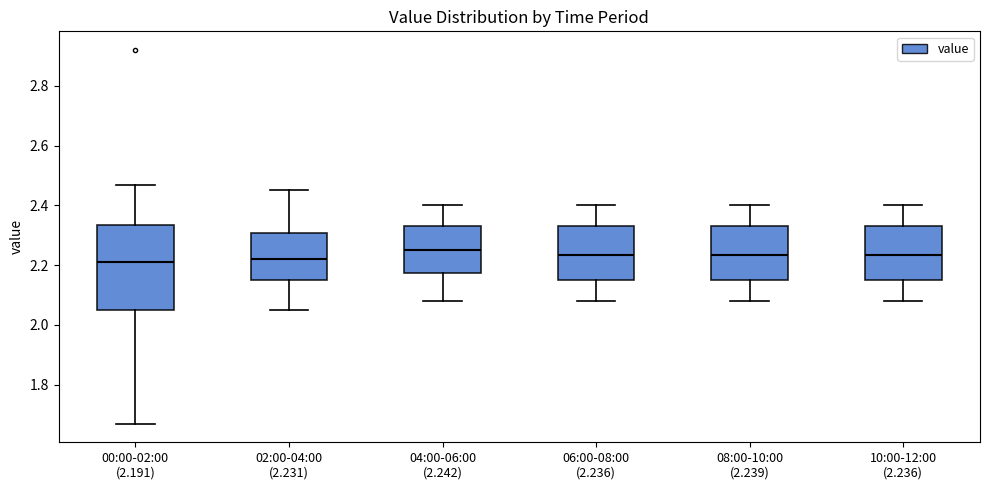

Reading left to right, transcribe this box plot: for each box, give where its median line is, the range the box spans, and where its two whiskers end, as read against the y-axis. The values are not printed on the chart, so give them approximately, as read against the axis.

00:00-02:00 (2.191): median 2.22, box 2.06 to 2.34, whiskers 1.68 to 2.48
02:00-04:00 (2.231): median 2.22, box 2.16 to 2.30, whiskers 2.06 to 2.46
04:00-06:00 (2.242): median 2.26, box 2.18 to 2.34, whiskers 2.08 to 2.40
06:00-08:00 (2.236): median 2.24, box 2.16 to 2.34, whiskers 2.08 to 2.40
08:00-10:00 (2.239): median 2.24, box 2.16 to 2.34, whiskers 2.08 to 2.40
10:00-12:00 (2.236): median 2.24, box 2.16 to 2.34, whiskers 2.08 to 2.40